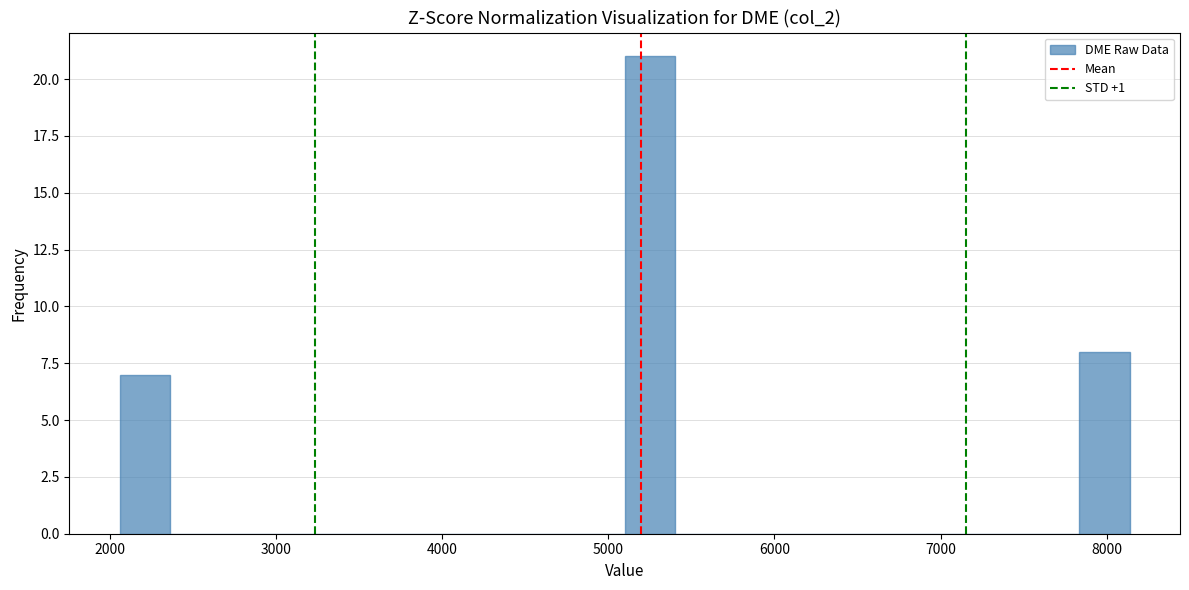

Read against the x-axis, roughly where is the centre of the tallest bar?

5300